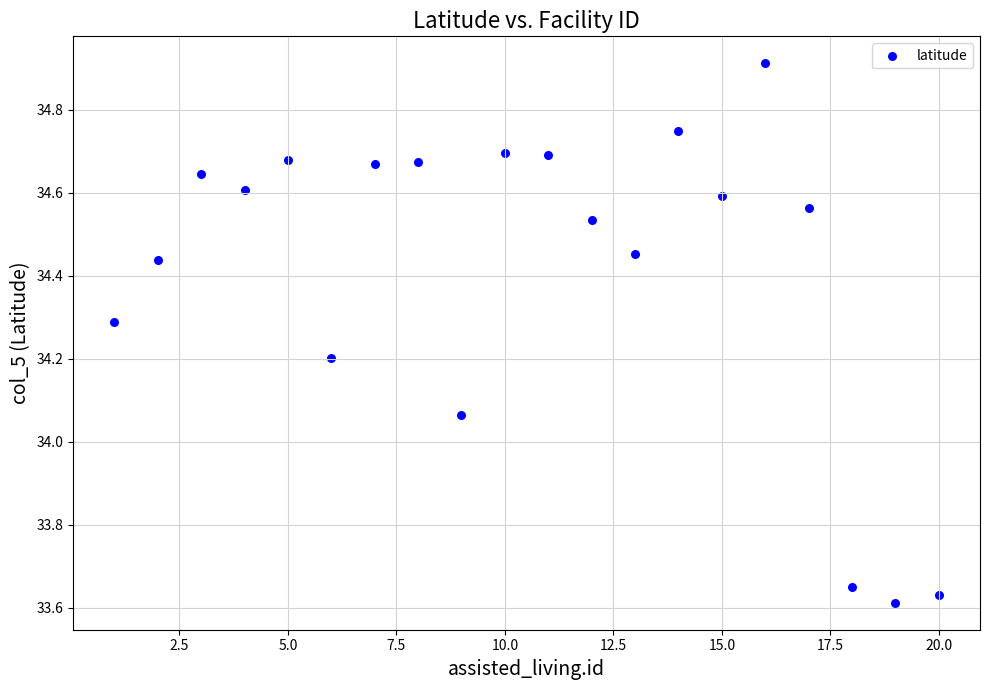

What is the range of X values (max minus min)?

19.0